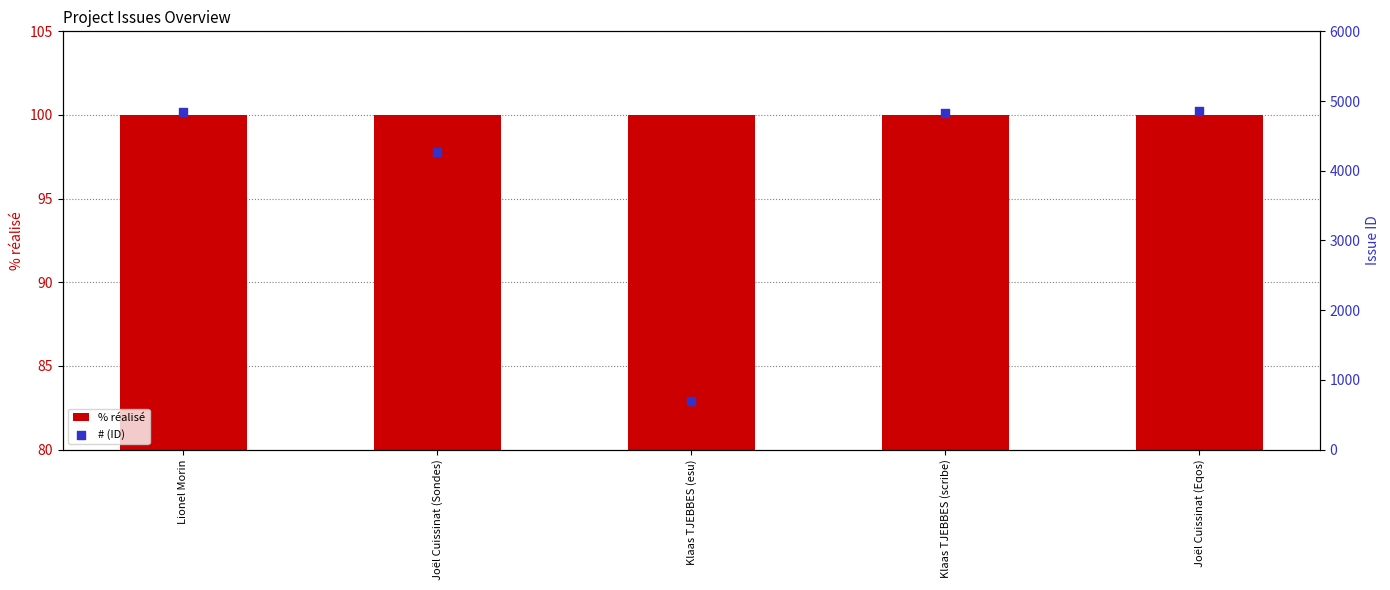

Which series reaches the minimum Y coordinate?

% réalisé